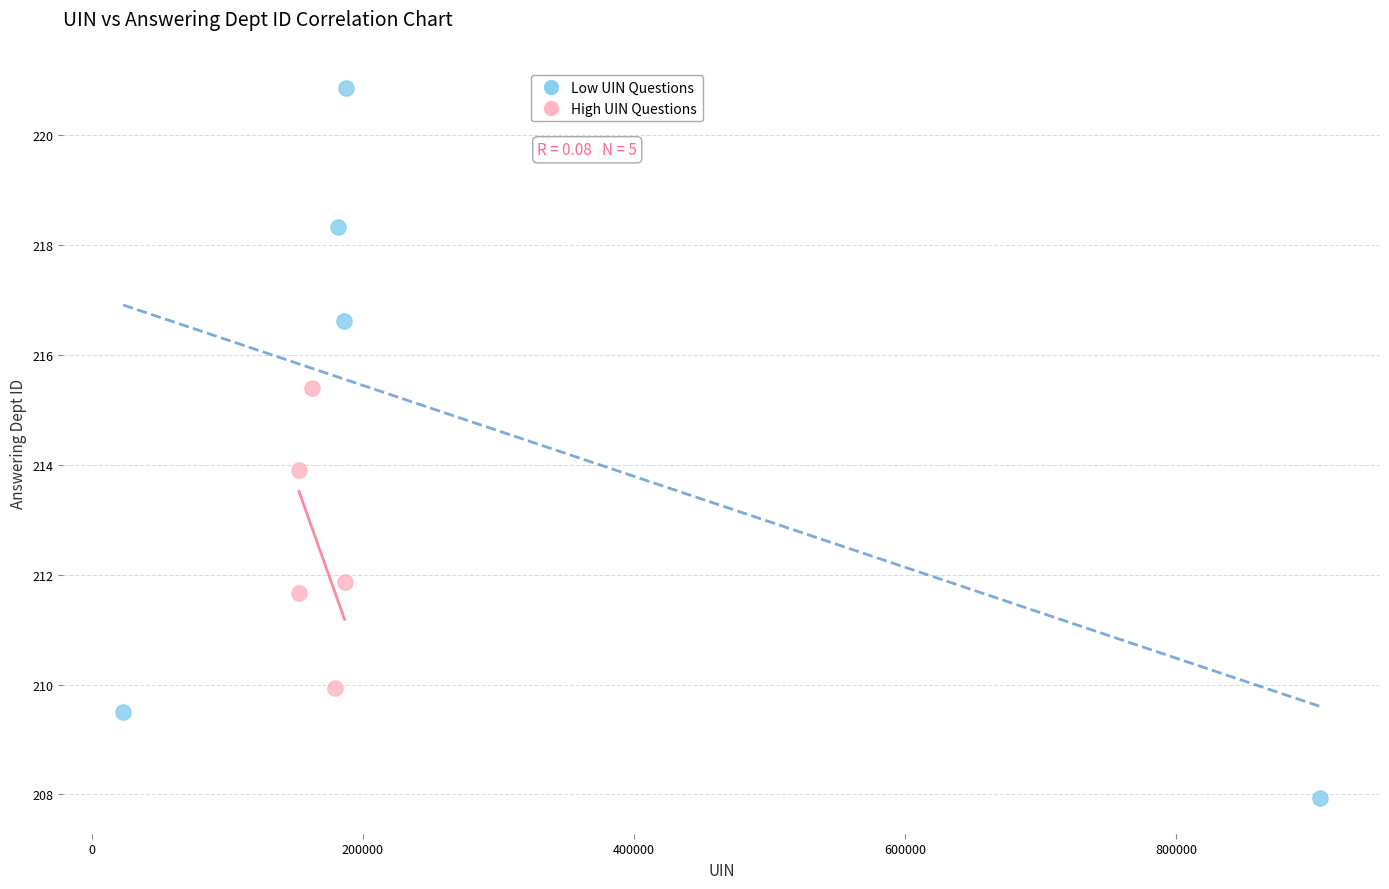

Which series has the widest spread of Y values?

Low UIN Questions